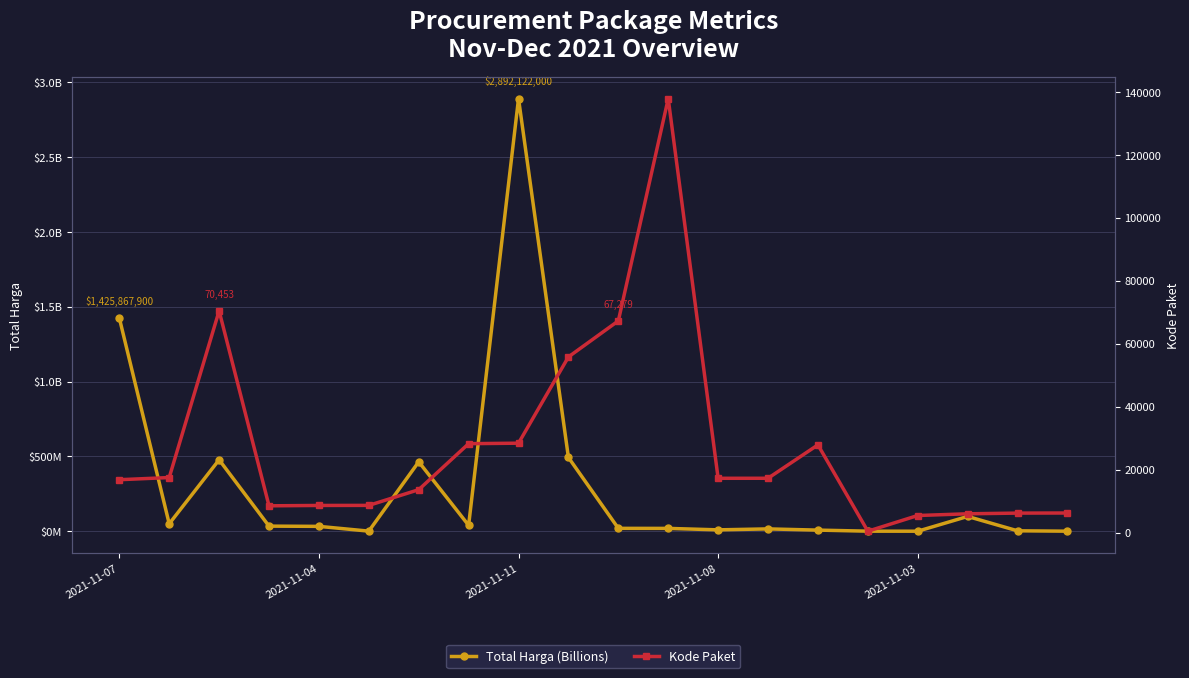

What are all the series names shown in the legend?

Total Harga (Billions), Kode Paket